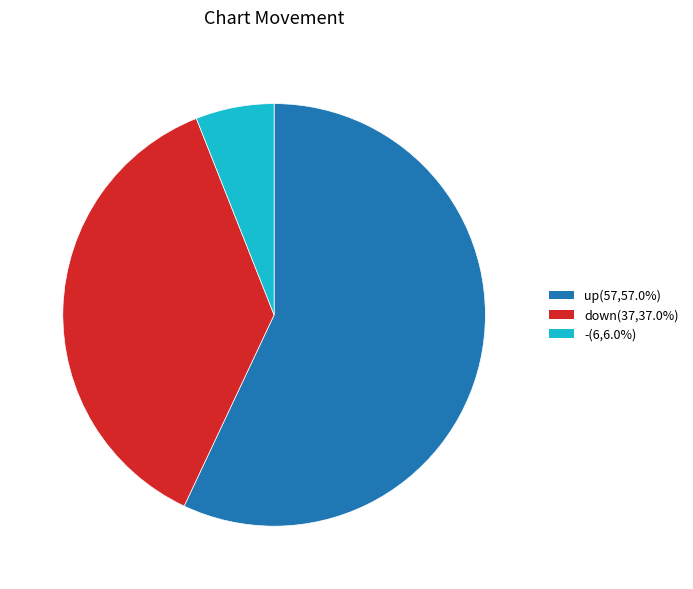

What is the ratio of the value at up to the value at -?

9.5